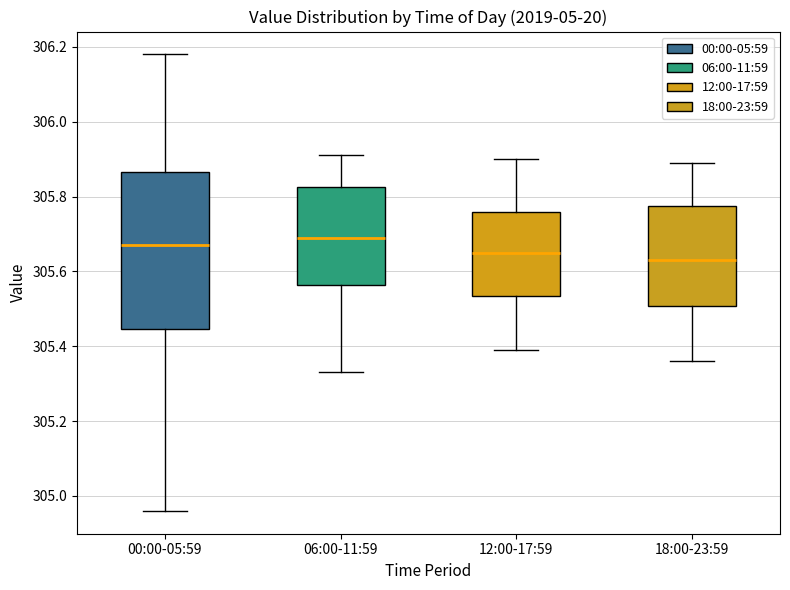

Where does the lower whisker of the box for 00:00-05:59 end on the y-axis? The values are not printed on the chart, so give them approximately, as read against the axis.

304.96